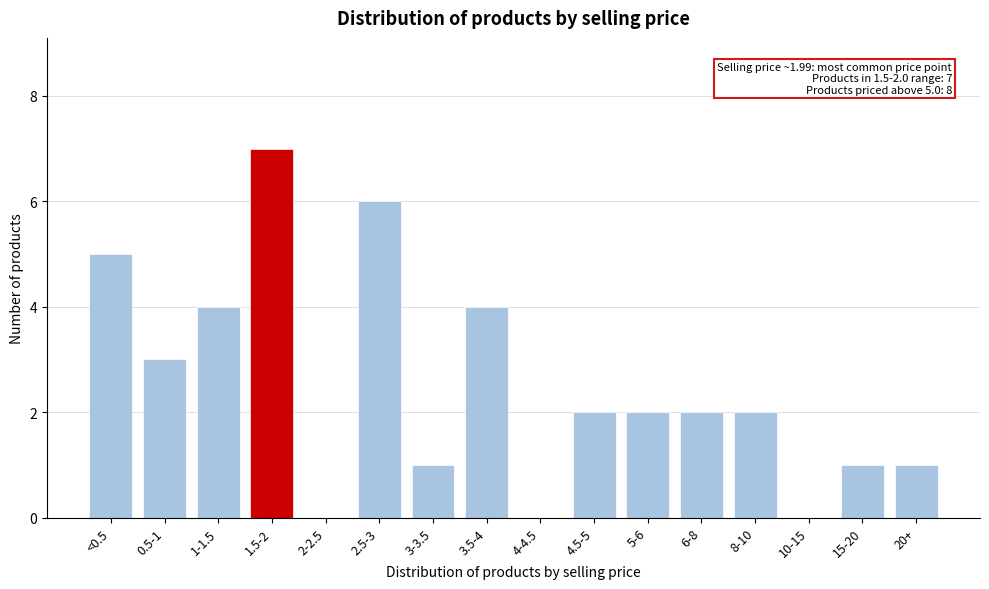

Reading left to right, list all the values displayed in this chart.

<0.5=5	0.5-1=3	1-1.5=4	1.5-2=7	2-2.5=0	2.5-3=6	3-3.5=1	3.5-4=4	4-4.5=0	4.5-5=2	5-6=2	6-8=2	8-10=2	10-15=0	15-20=1	20+=1